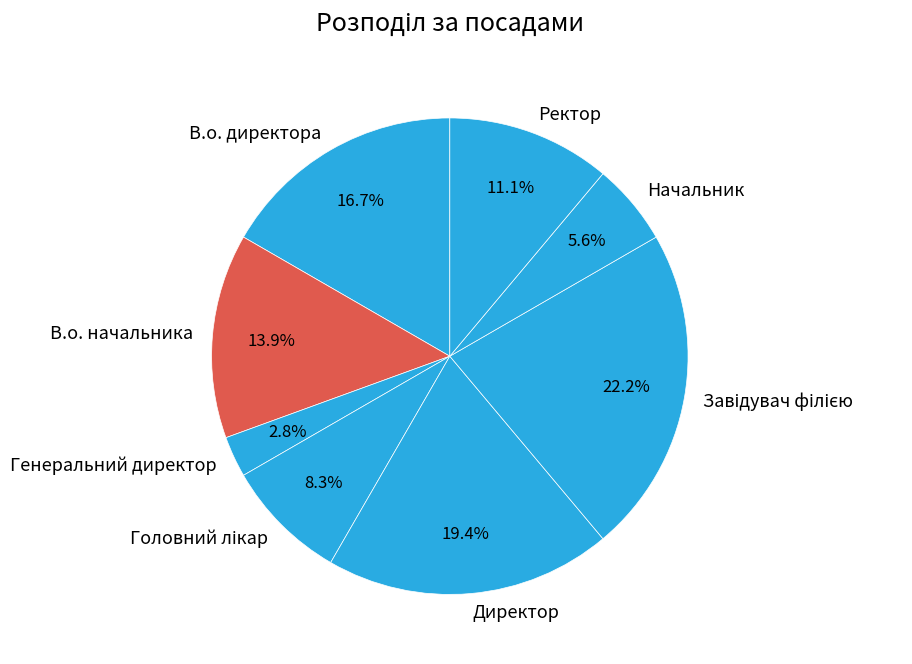

What is the smallest slice in the pie chart?

Генеральний директор